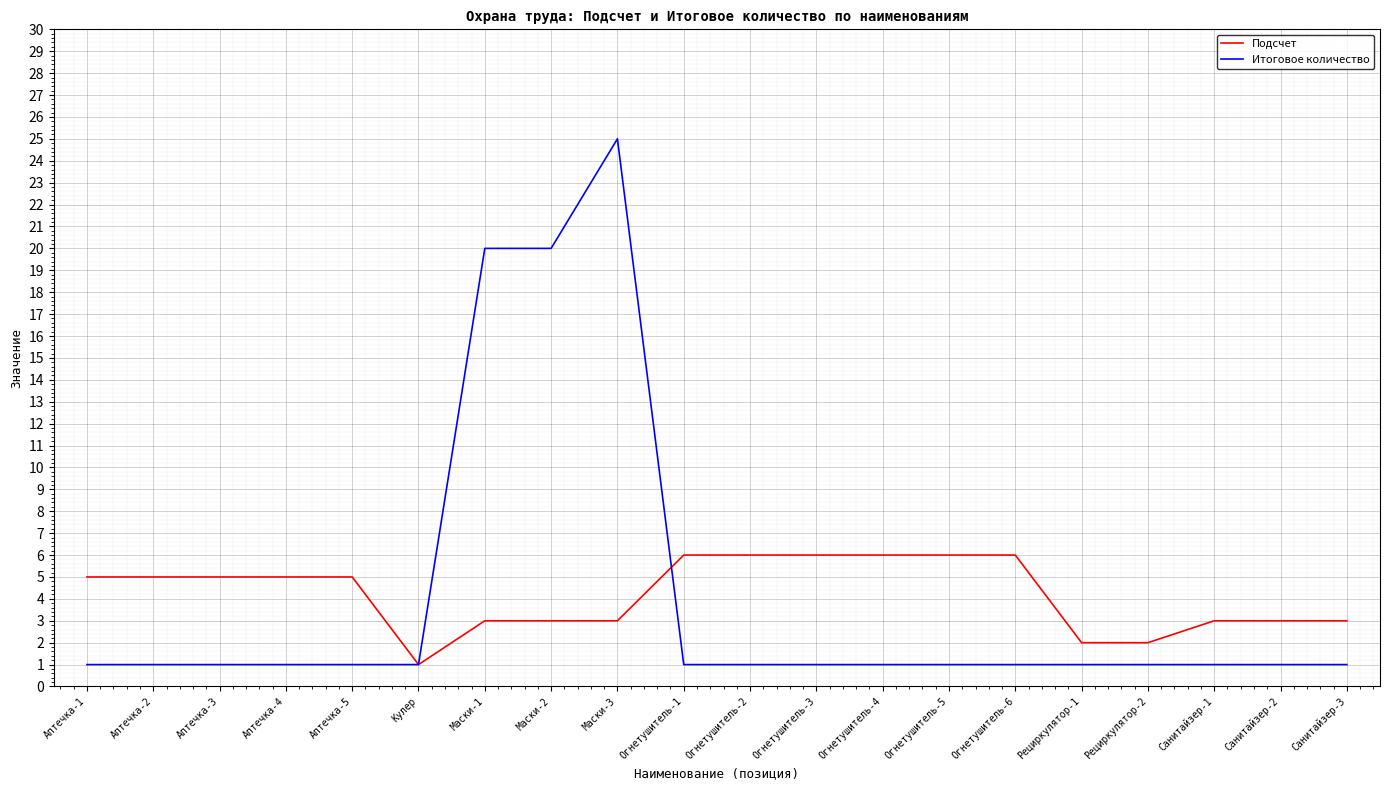

Reading left to right, extract all data points from this chart.

Подсчет: Аптечка-1=5	Аптечка-2=5	Аптечка-3=5	Аптечка-4=5	Аптечка-5=5	Кулер=1	Маски-1=3	Маски-2=3	Маски-3=3	Огнетушитель-1=6	Огнетушитель-2=6	Огнетушитель-3=6	Огнетушитель-4=6	Огнетушитель-5=6	Огнетушитель-6=6	Рециркулятор-1=2	Рециркулятор-2=2	Санитайзер-1=3	Санитайзер-2=3	Санитайзер-3=3
Итоговое количество: Аптечка-1=1	Аптечка-2=1	Аптечка-3=1	Аптечка-4=1	Аптечка-5=1	Кулер=1	Маски-1=20	Маски-2=20	Маски-3=25	Огнетушитель-1=1	Огнетушитель-2=1	Огнетушитель-3=1	Огнетушитель-4=1	Огнетушитель-5=1	Огнетушитель-6=1	Рециркулятор-1=1	Рециркулятор-2=1	Санитайзер-1=1	Санитайзер-2=1	Санитайзер-3=1